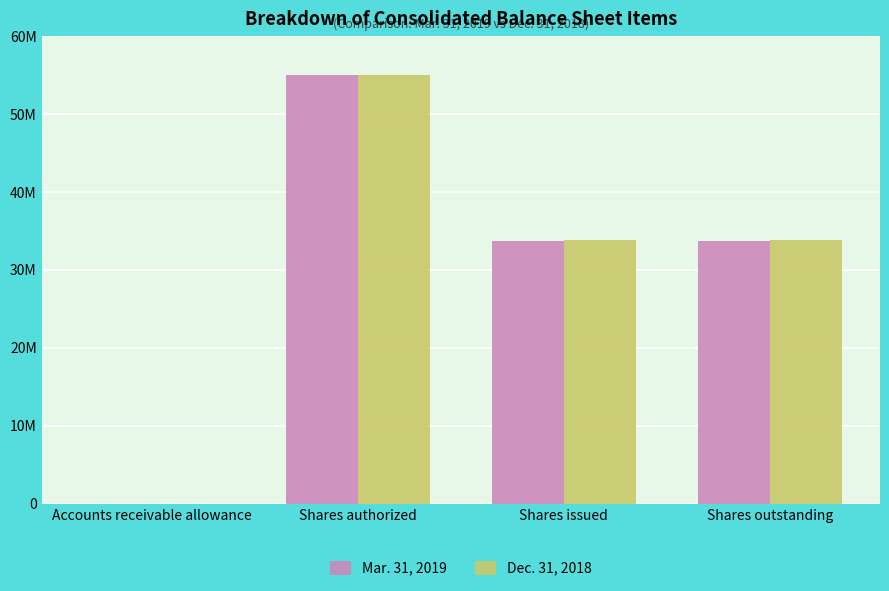

At how many categories does at least one series exceed 35243743?

1